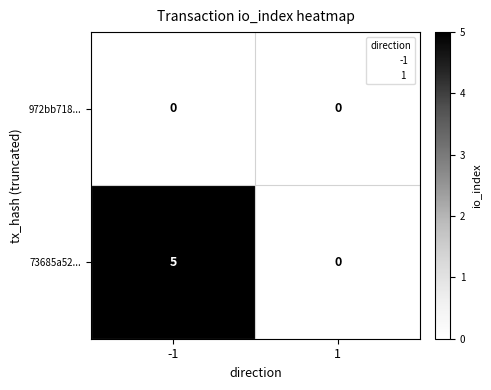

Which series has the largest total across all categories?

73685a52...